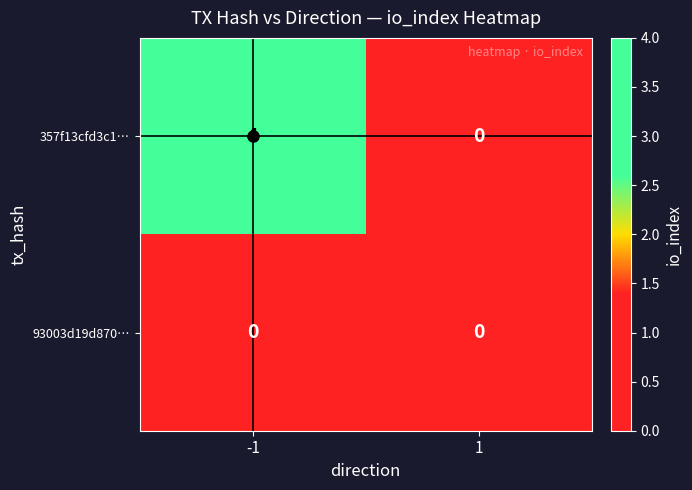

Between -1 and 1, which series saw the biggest shift?

357f13cfd3c1…